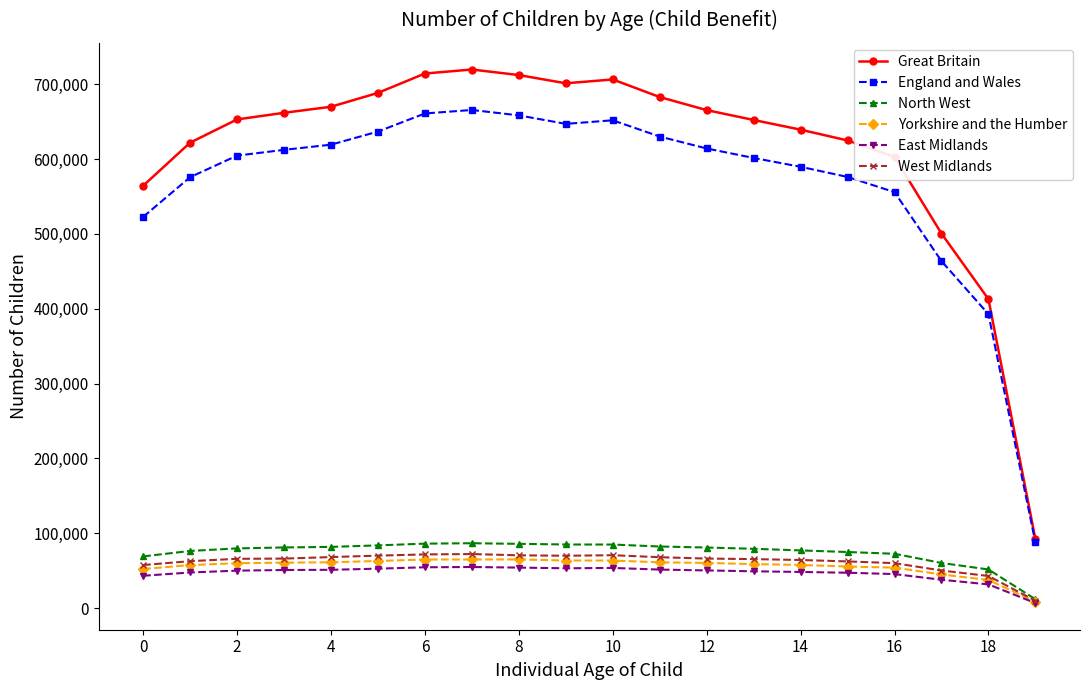

Which series has the largest range (max minus min)?

Great Britain